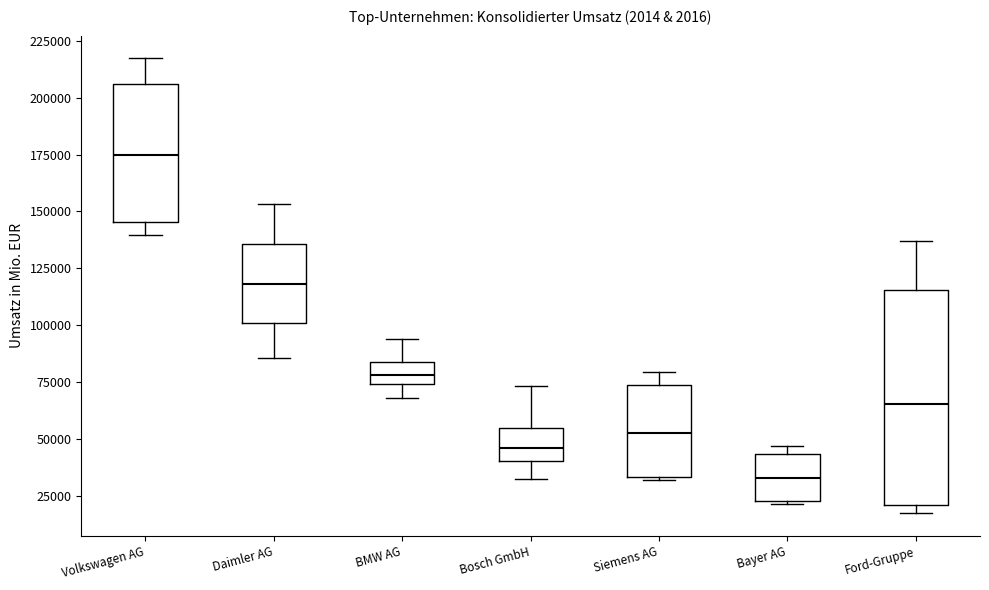

Which box's median line is the lowest?

Bayer AG